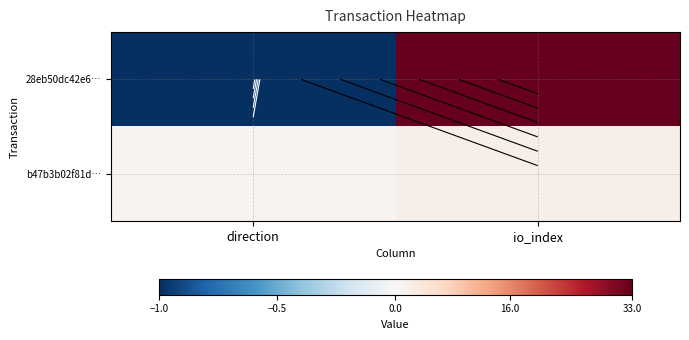

What is the highest value of the b47b3b02f81d… series?

2